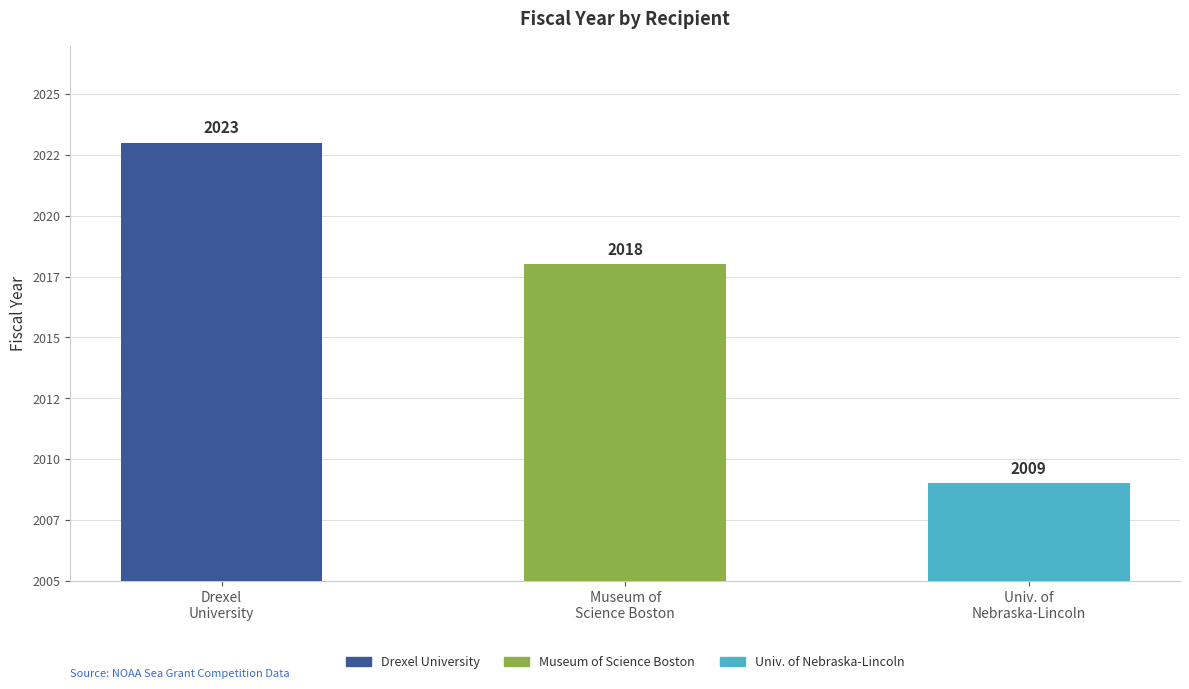

The value at Univ. of
Nebraska-Lincoln is 2009. True or false?

True